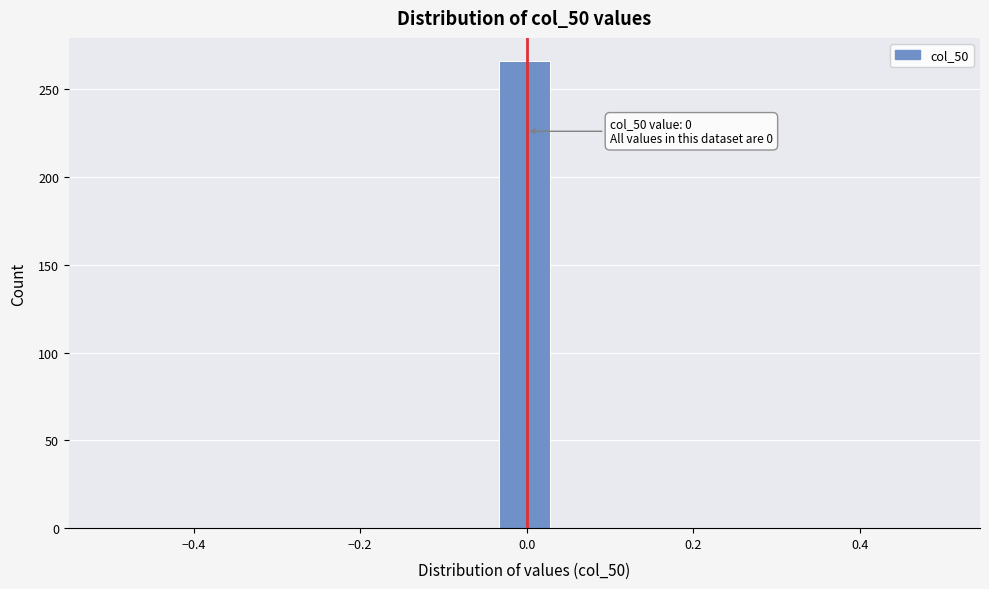

Around what value on the x-axis is the tallest bar? Give the approximate position of its centre, as read against the axis.

0.00